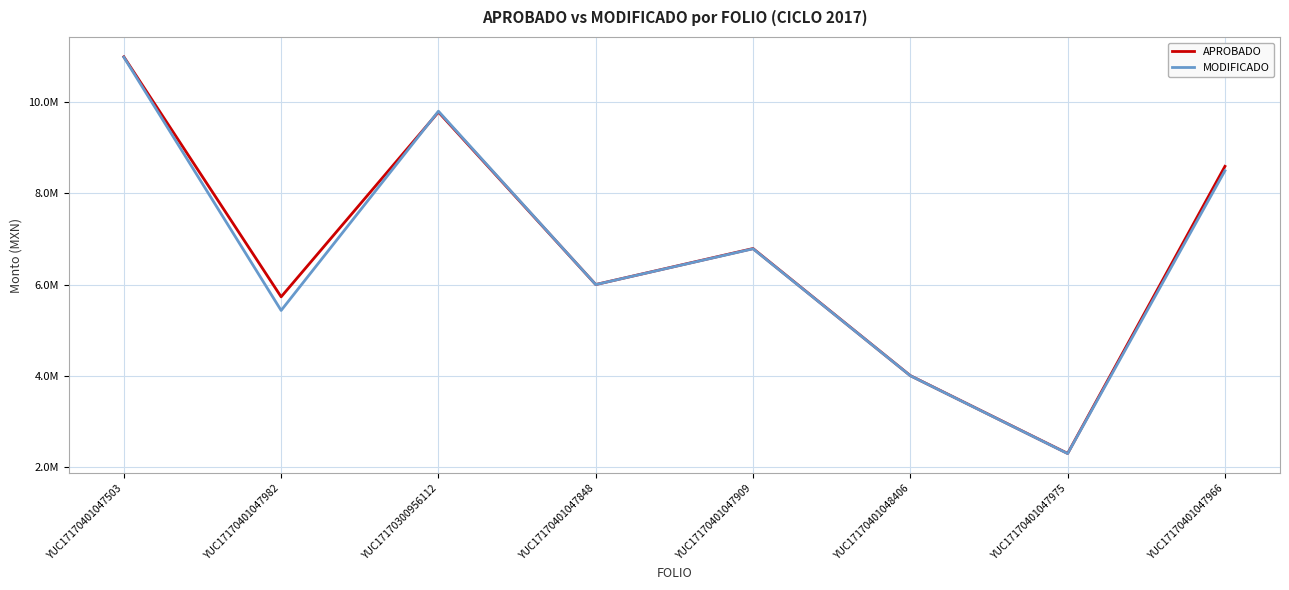

What are all the series names shown in the legend?

APROBADO, MODIFICADO